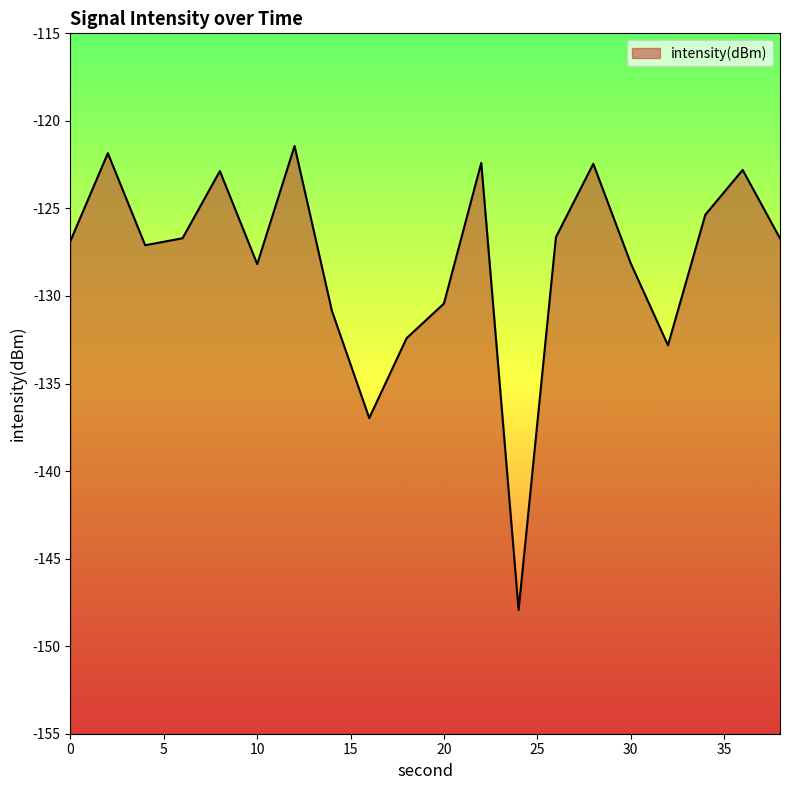

How many categories are shown in the chart?

20